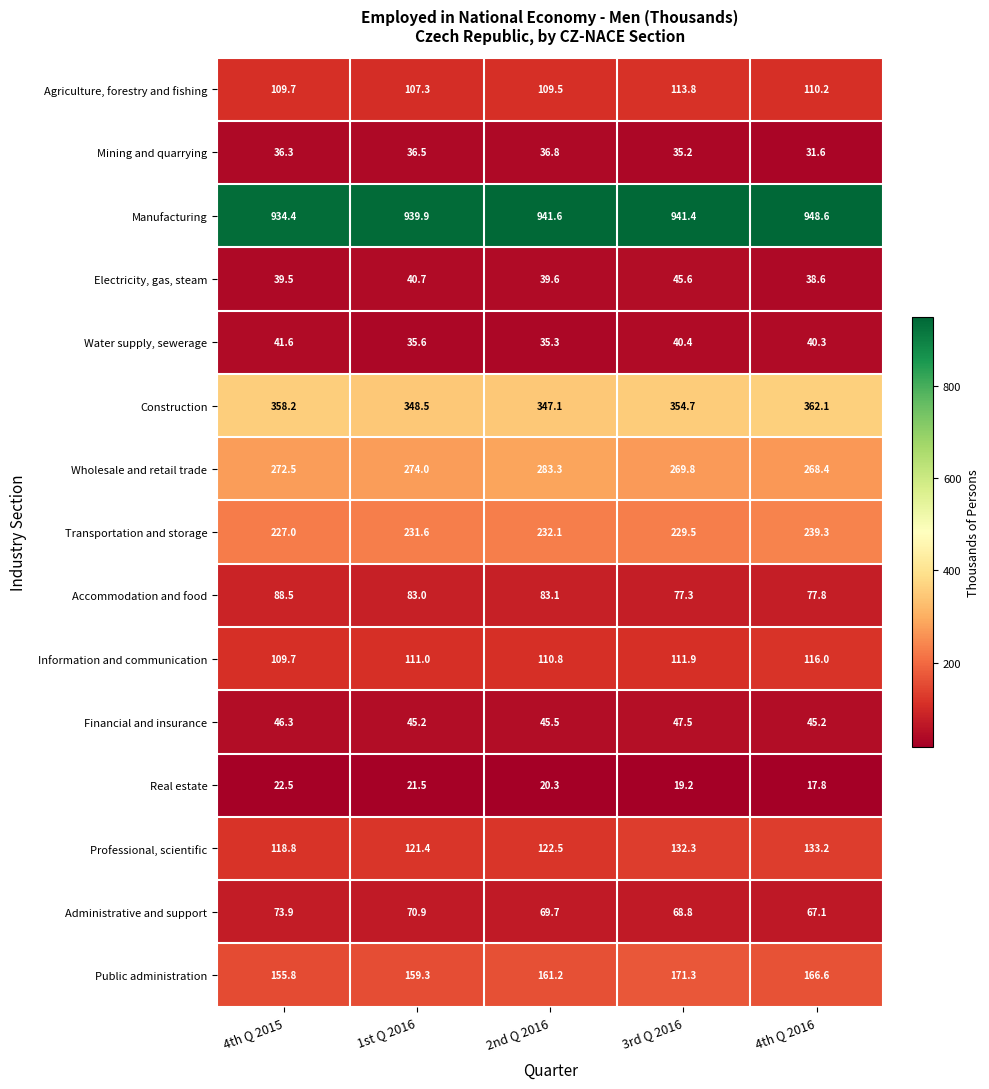

Which series has the widest spread of values?

Public administration